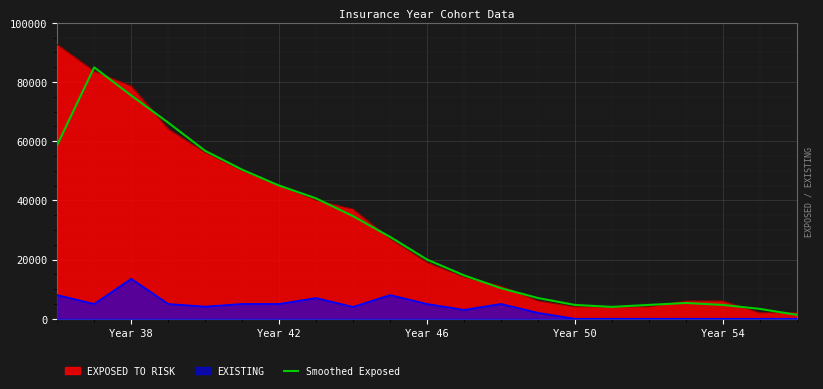

What is the spread (max minus min) of values at Year 54?

6000.0